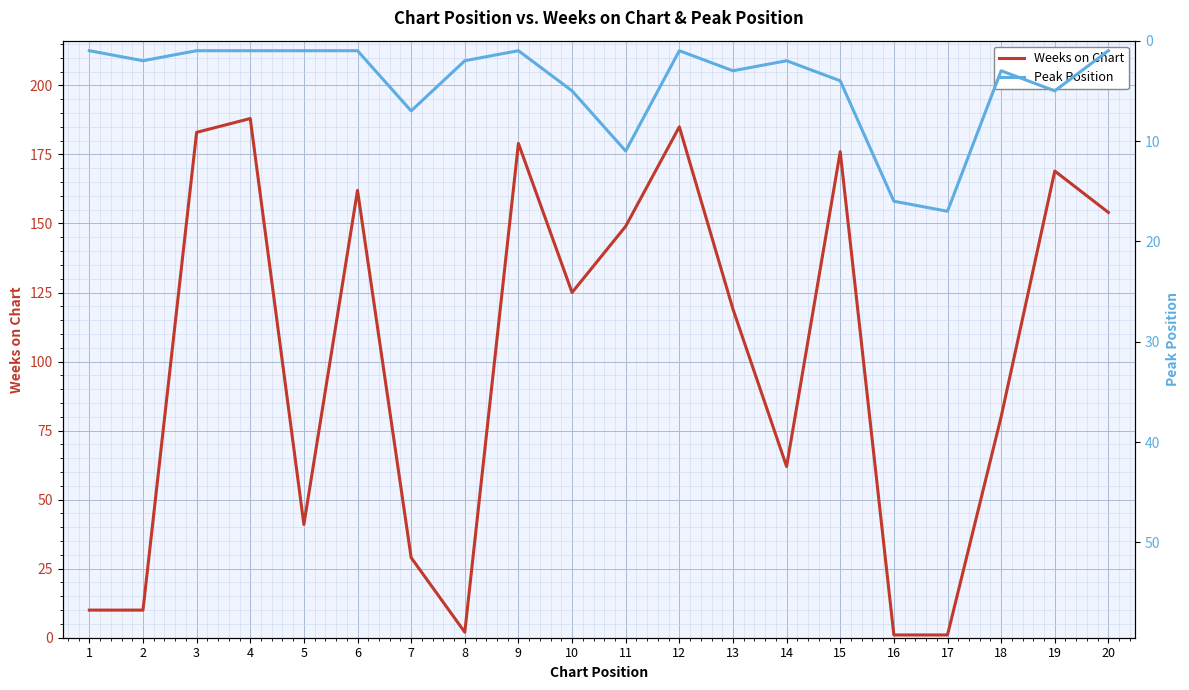

True or false: Weeks on Chart has more than 2 interior local peaks.

True